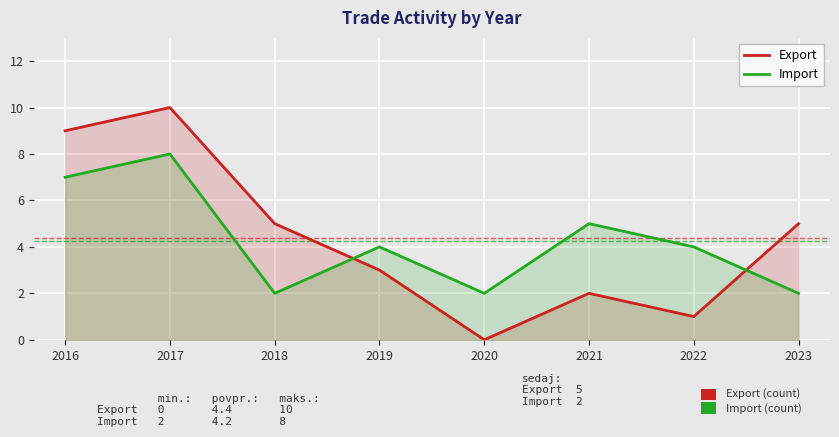

True or false: Import and Export cross at least once.

True